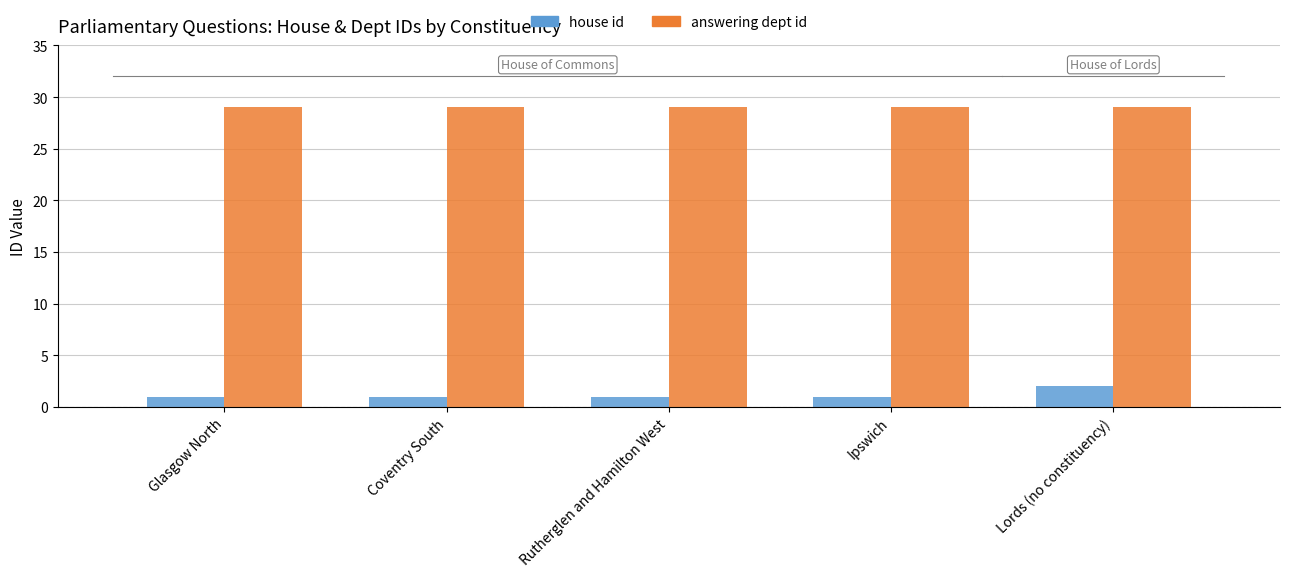

What value does the answering dept id series have at Ipswich?

29